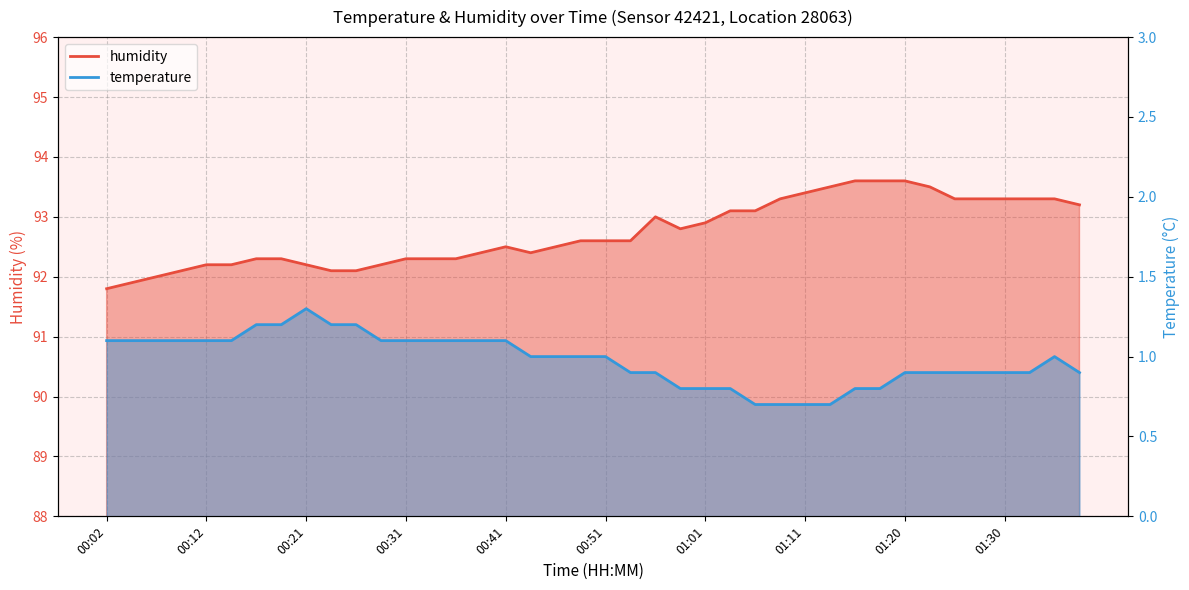

What is the total value across all series at 00:34?

93.4